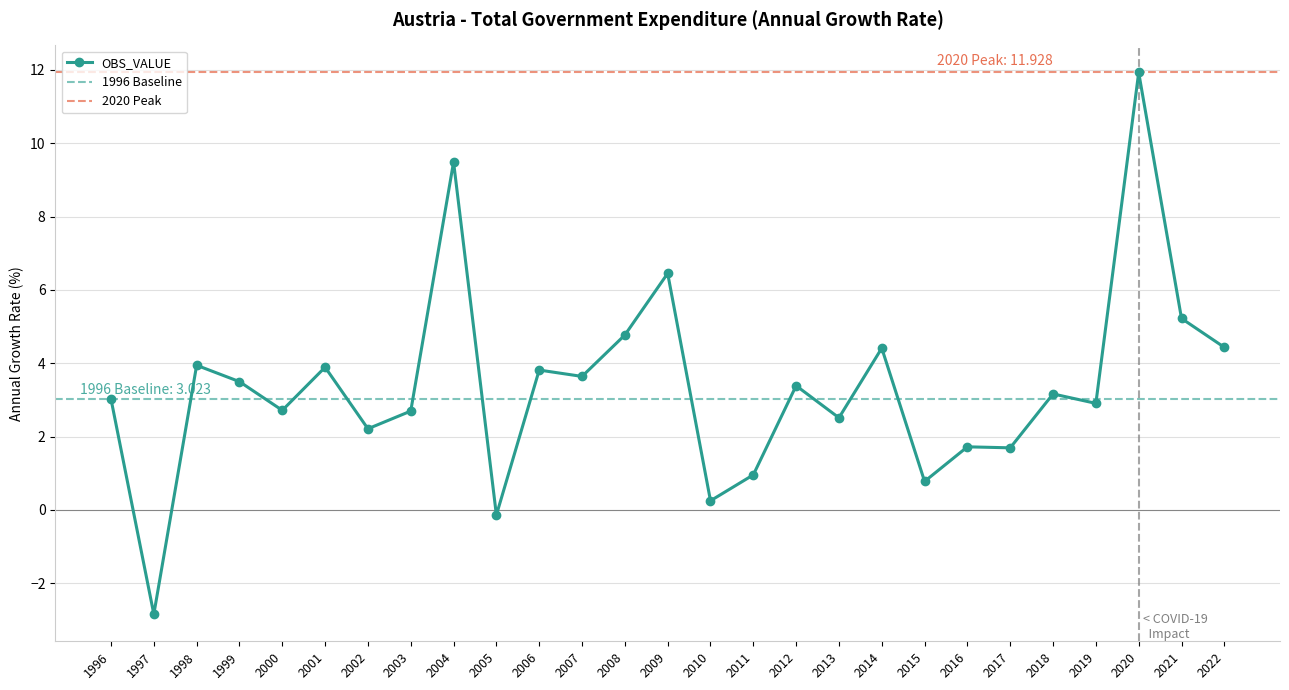

How many categories are shown in the chart?

27